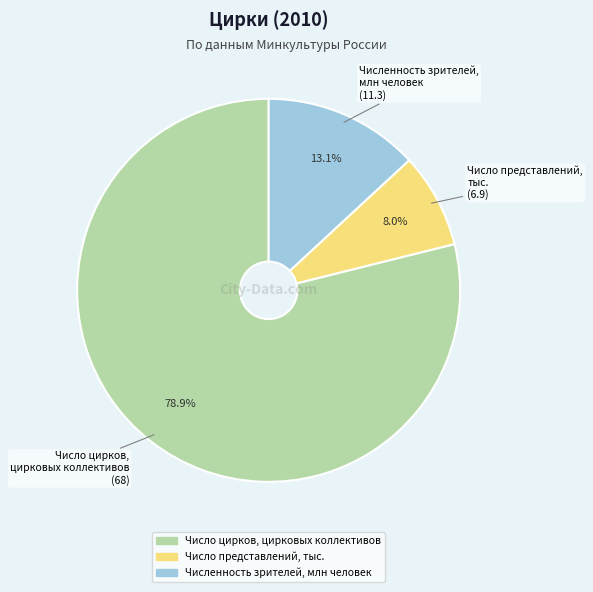

How many slices are in this pie chart?

3